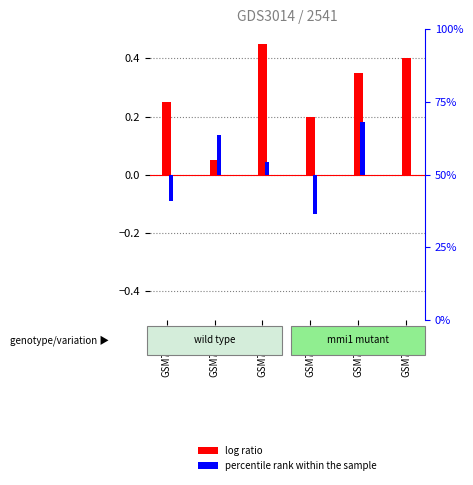

Is it true that percentile rank within the sample equals 0.0 at GSM74503?

False